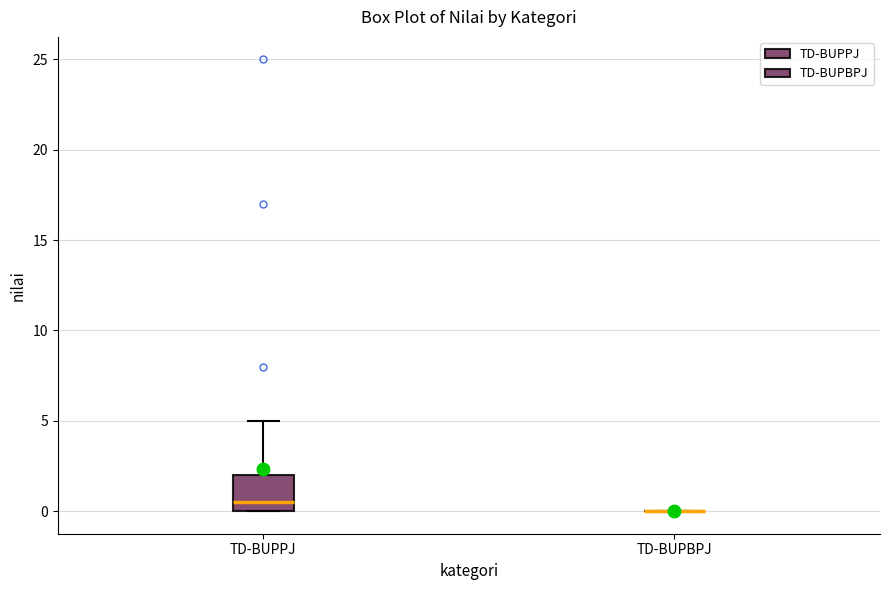

Reading left to right, transcribe this box plot: for each box, give where its median line is, the range the box spans, and where its two whiskers end, as read against the y-axis. The values are not printed on the chart, so give them approximately, as read against the axis.

TD-BUPPJ: median 0.5, box 0.0 to 2.0, whiskers 0.0 to 5.0
TD-BUPBPJ: box collapsed to a line at 0.0, whiskers 0.0 to 0.0